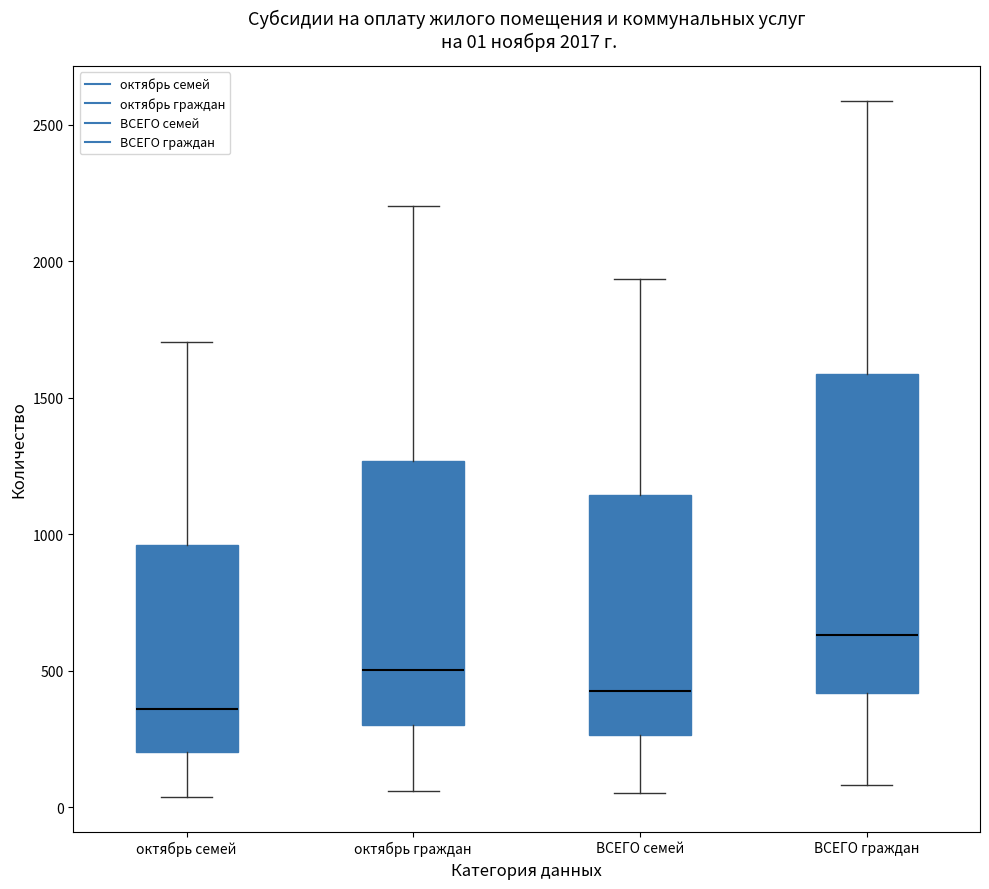

Which box's median line is the highest?

ВСЕГО граждан